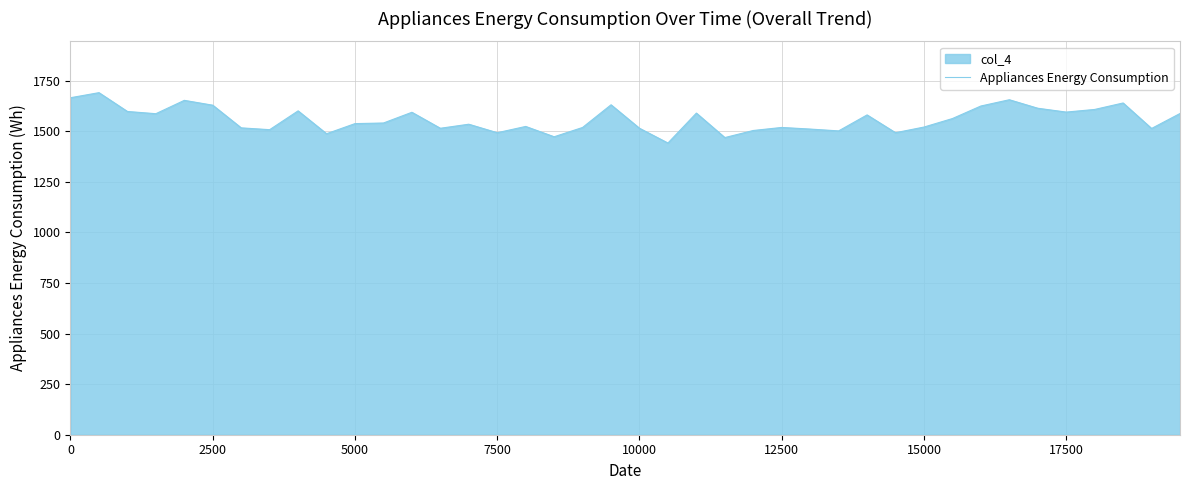

What is the smallest value displayed?

1442